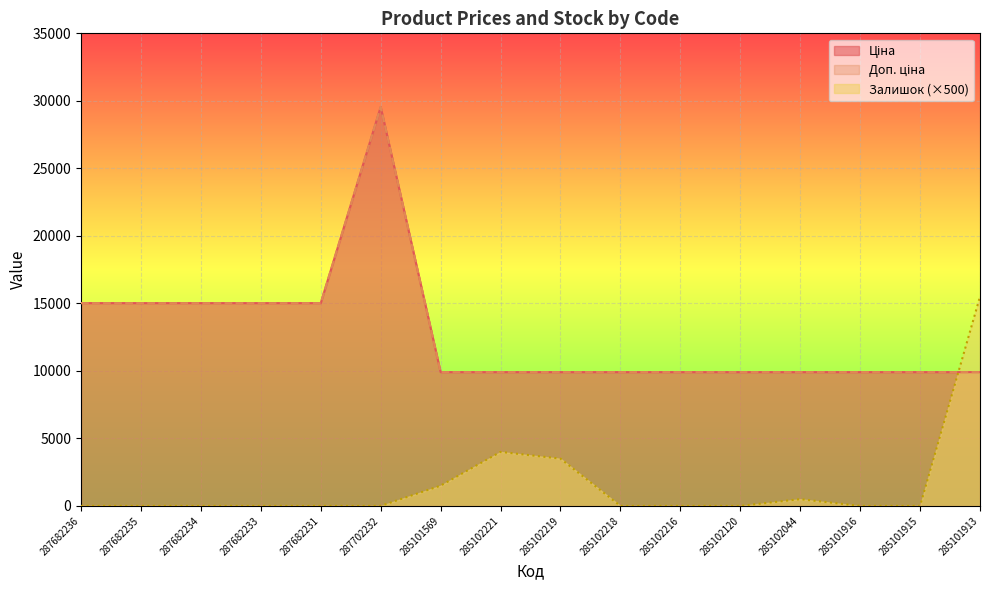

How many interior local peaks does the Доп. ціна series have?

1